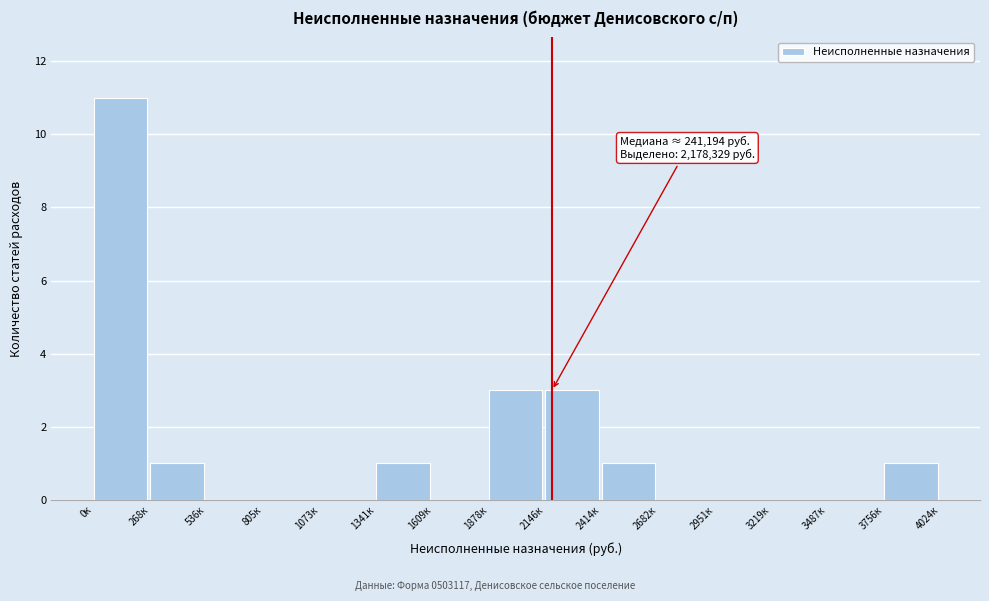

Reading left to right, list all the values displayed in this chart.

0к=11	268к=1	536к=0	805к=0	1073к=0	1341к=1	1609к=0	1878к=3	2146к=3	2414к=1	2682к=0	2951к=0	3219к=0	3487к=0	3756к=1